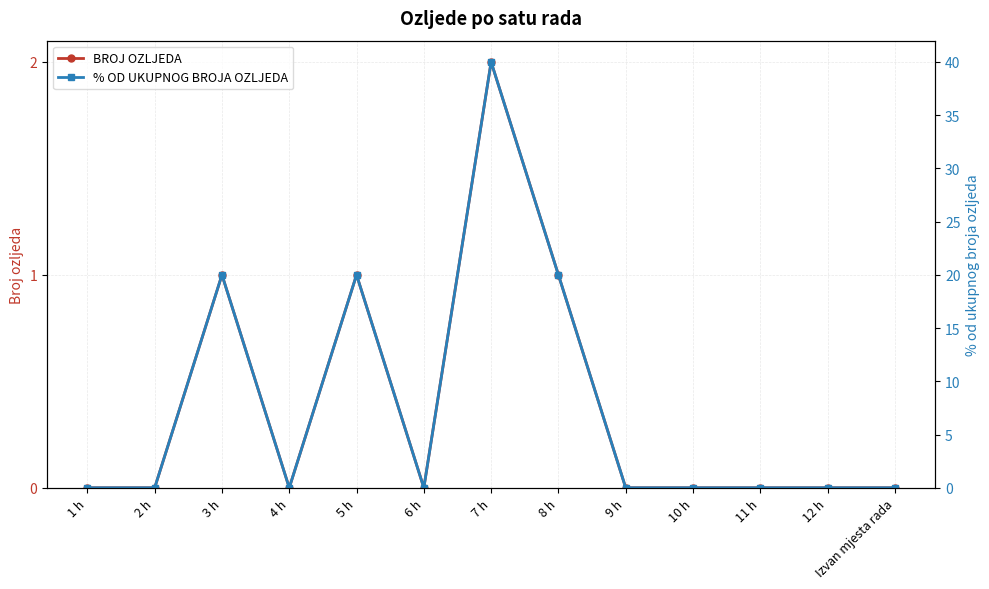

At which category does % OD UKUPNOG BROJA OZLJEDA reach its first local valley?

4 h